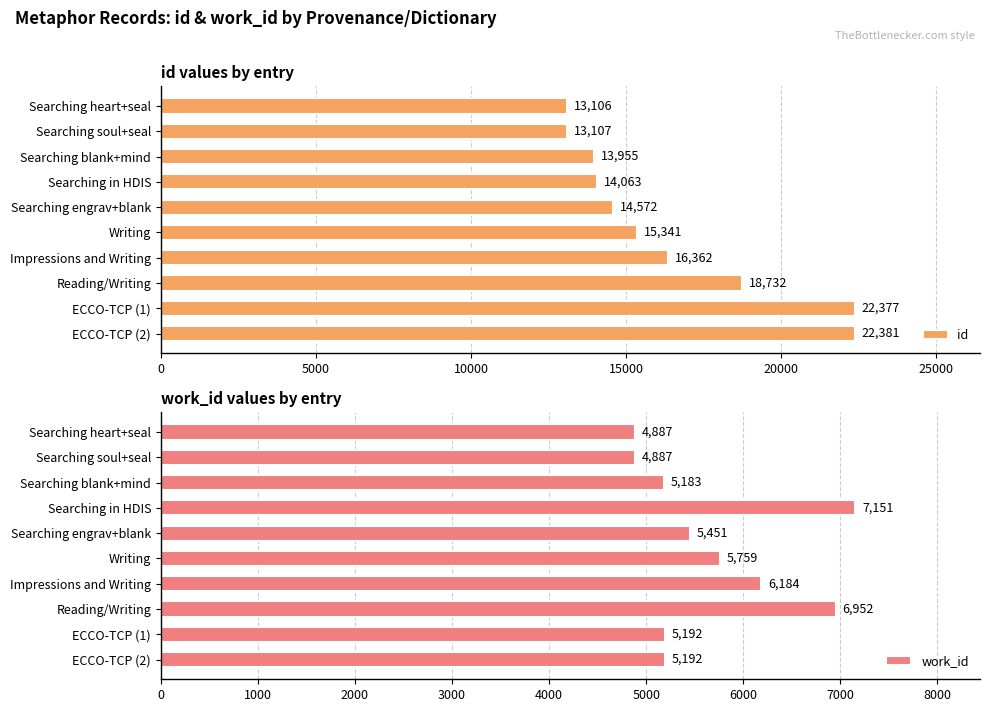

What is the minimum value shown in the chart?

4887